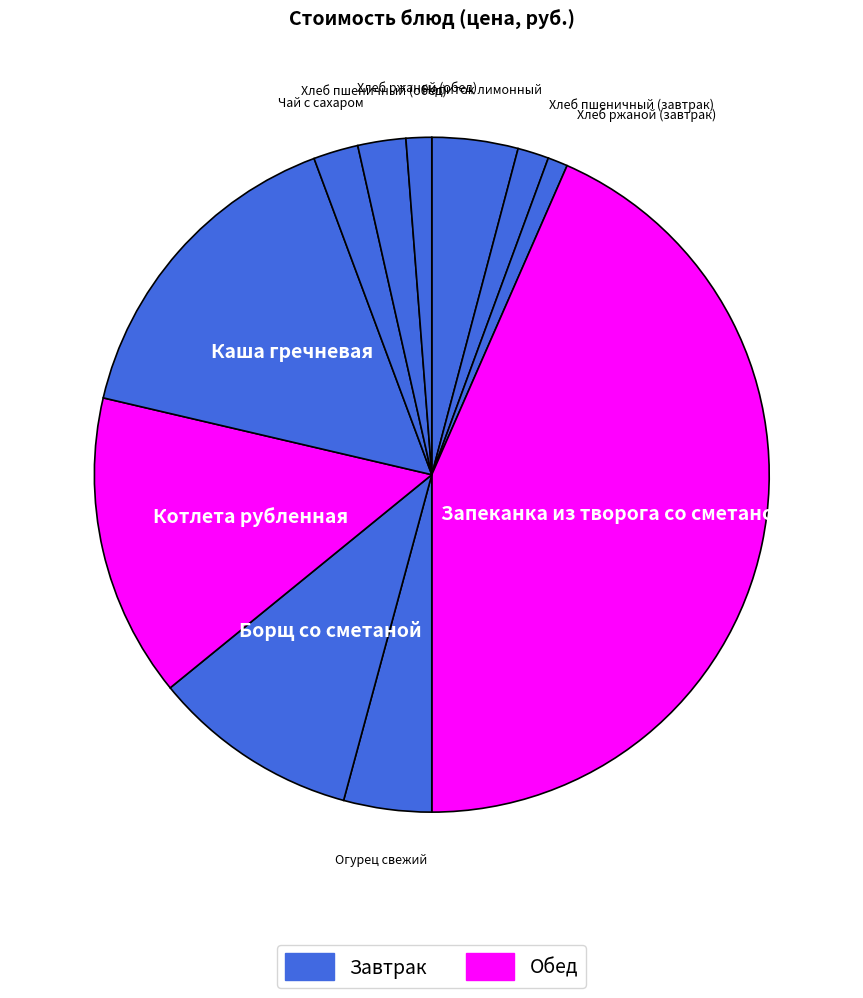

To the nearest percent, what is the average slice percentage?

9%